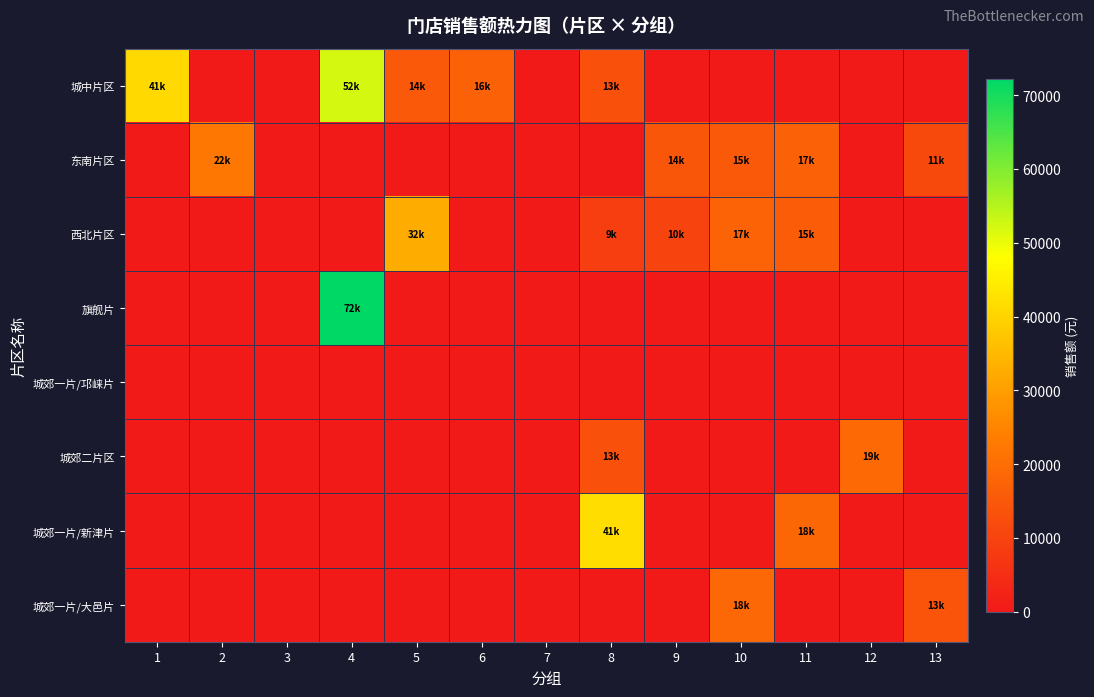

What is the total value across all series at 8?

77173.2